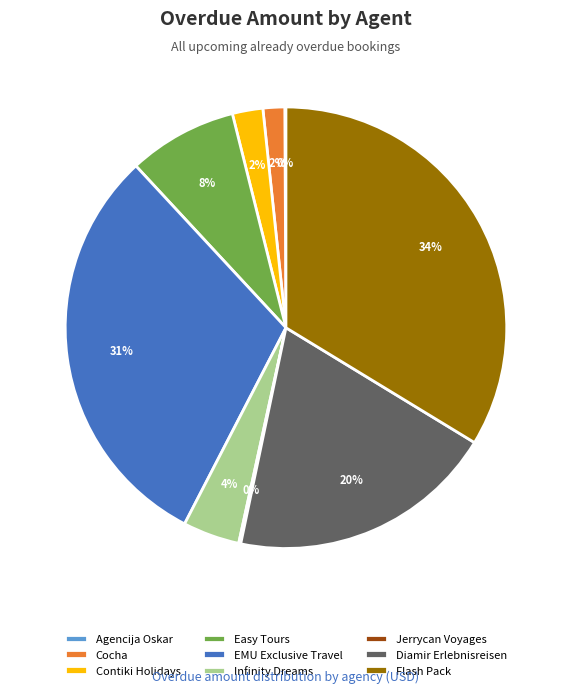

Which category has the biggest portion of the pie?

Flash Pack